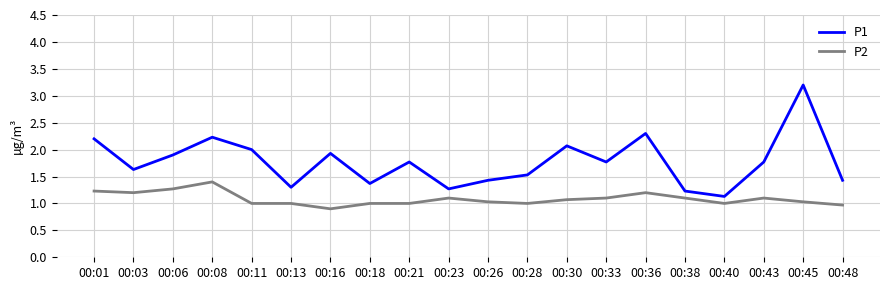

True or false: P2 and P1 intersect in this chart.

False